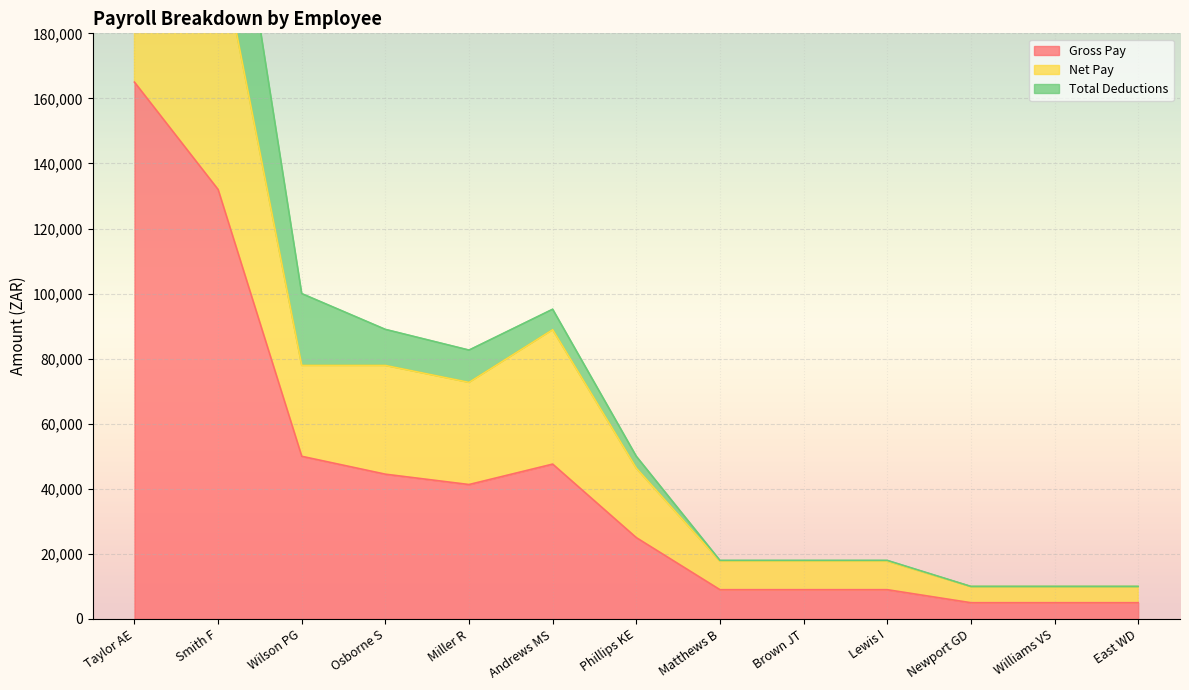

Reading left to right, transcribe all the data shown in this chart.

Gross Pay: 165000.0	132000.0	50000.0	44500.0	41320.0	47600.0	25000.0	9000.0	9000.0	9000.0	5000.0	5000.0	5000.0
Net Pay: 260352.8	208966.1	77932.5	77922.7	72718.7	88909.3	46339.8	17726.2	17726.2	17726.2	9950.0	9950.0	9950.0
Total Deductions: 330000.0	264000.0	100000.0	89000.0	82640.0	95200.0	50000.0	18000.0	18000.0	18000.0	10000.0	10000.0	10000.0